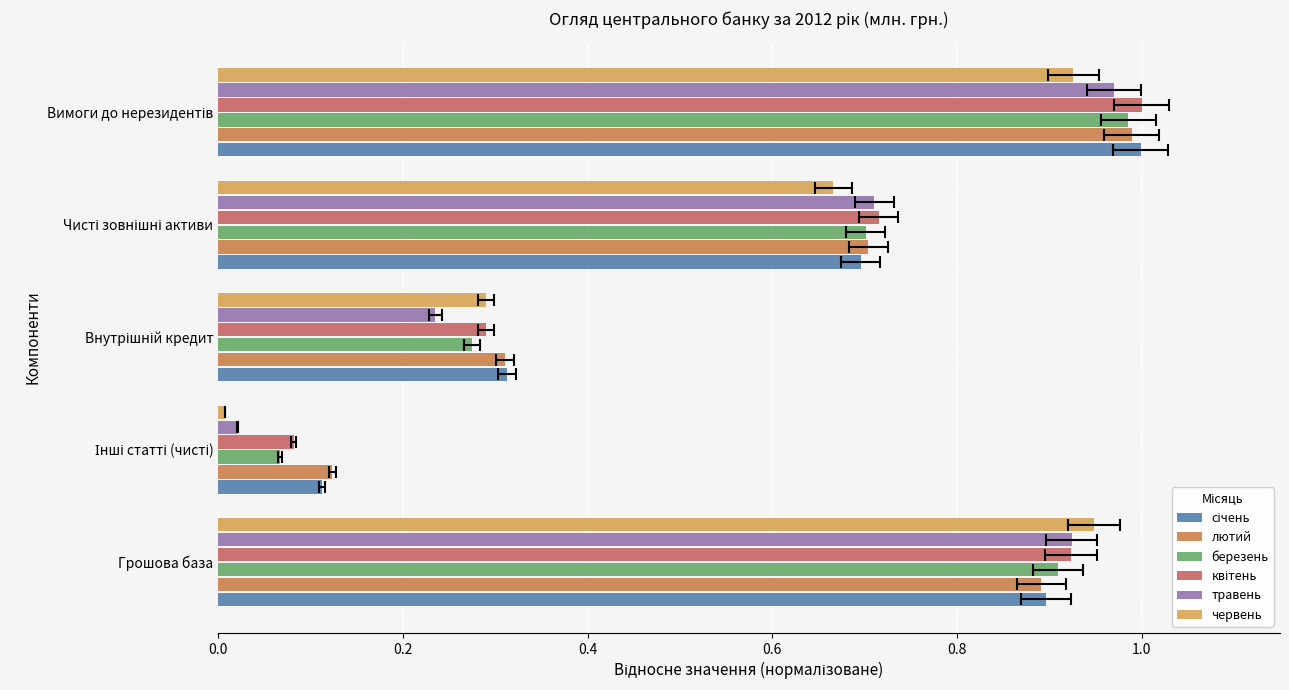

Reading right to left, extract all data points from this chart.

січень: 1.0	0.7	0.3	0.1	0.9
лютий: 1.0	0.7	0.3	0.1	0.9
березень: 1.0	0.7	0.3	0.1	0.9
квітень: 1.0	0.7	0.3	0.1	0.9
травень: 1.0	0.7	0.2	0.0	0.9
червень: 0.9	0.7	0.3	0.0	0.9